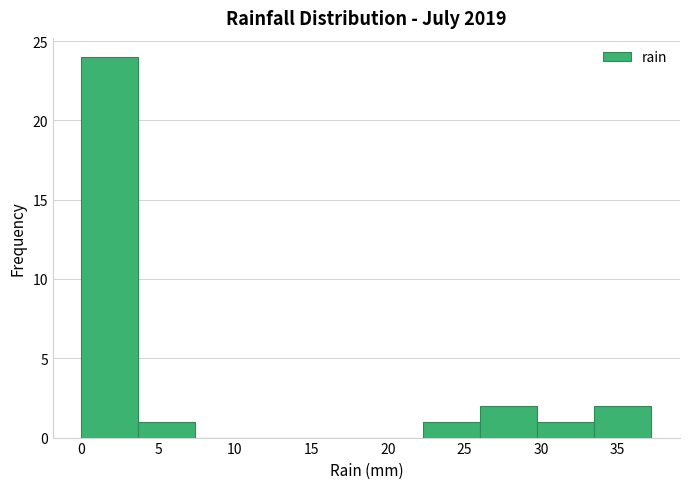

What is the height of the bar covering 3.5 to 7.5 on the x-axis? Neither the bar edges nor the heights are printed on the chart, so give them approximately, as read against the axes.

1